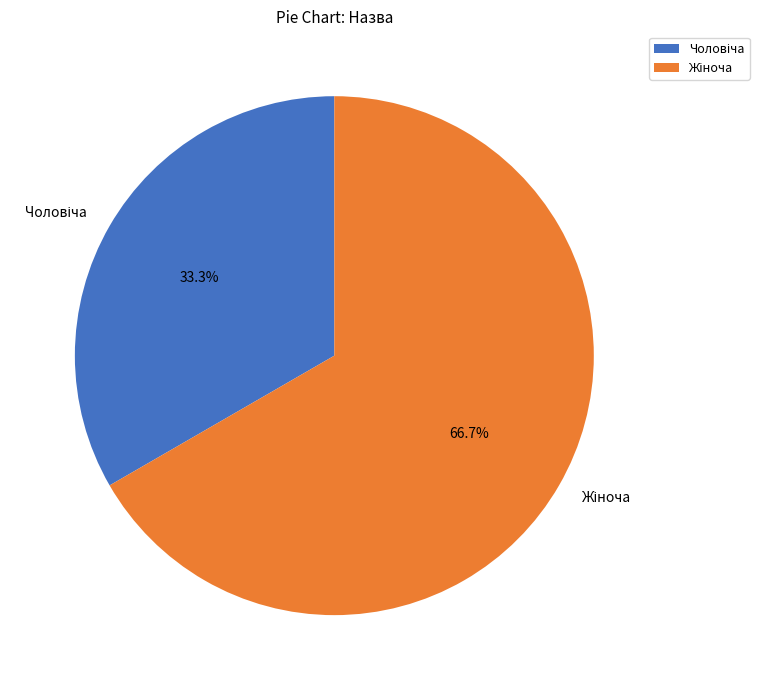

Is there any slice that represents more than half of the pie?

Yes